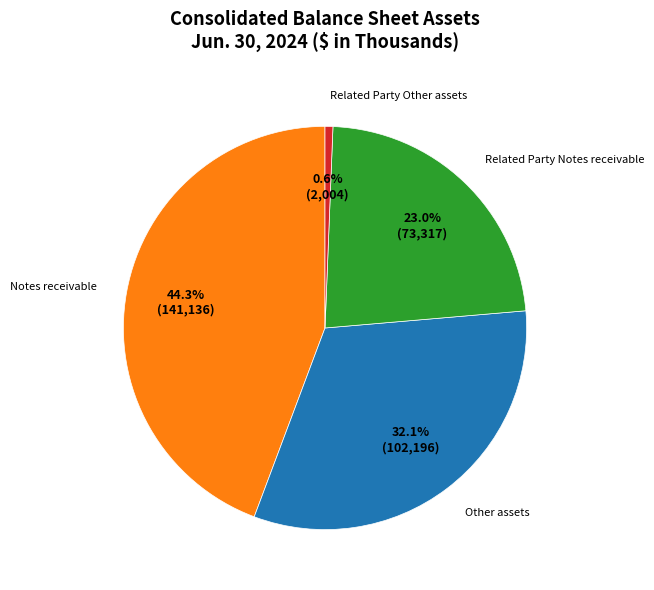

Does Related Party Other assets represent more than half of the total?

No